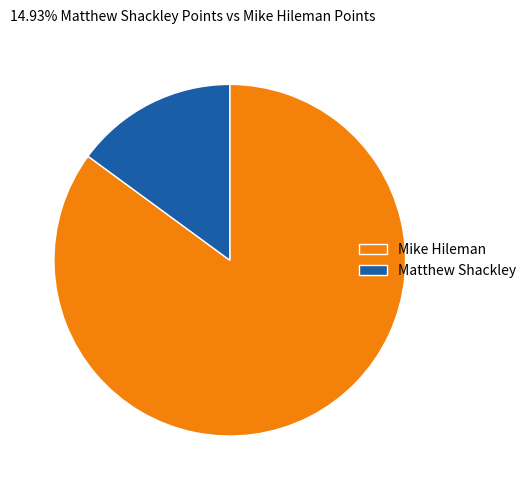

The Matthew Shackley slice represents 15% of the pie. True or false?

True